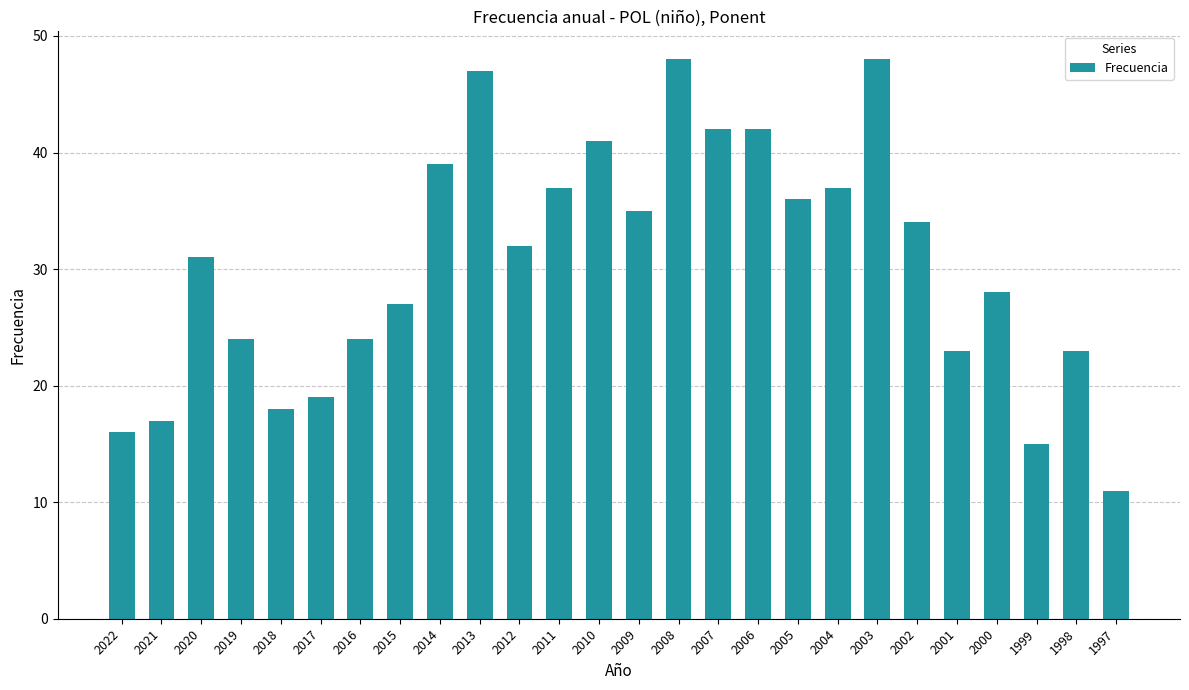

The chart shows a value of 33 at 1998. True or false?

False